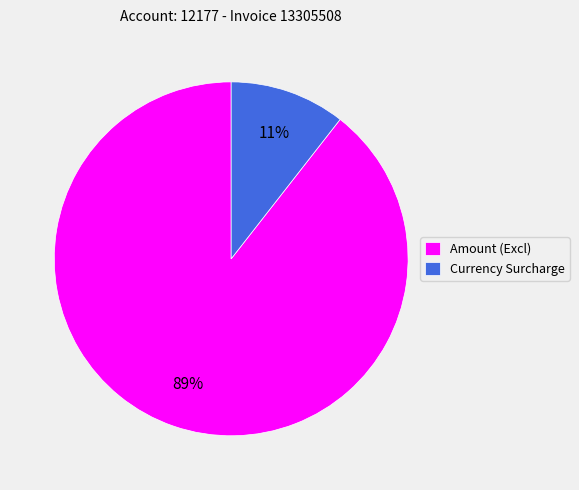

To the nearest percent, what is the combined percentage of Currency Surcharge and Amount (Excl)?

100%